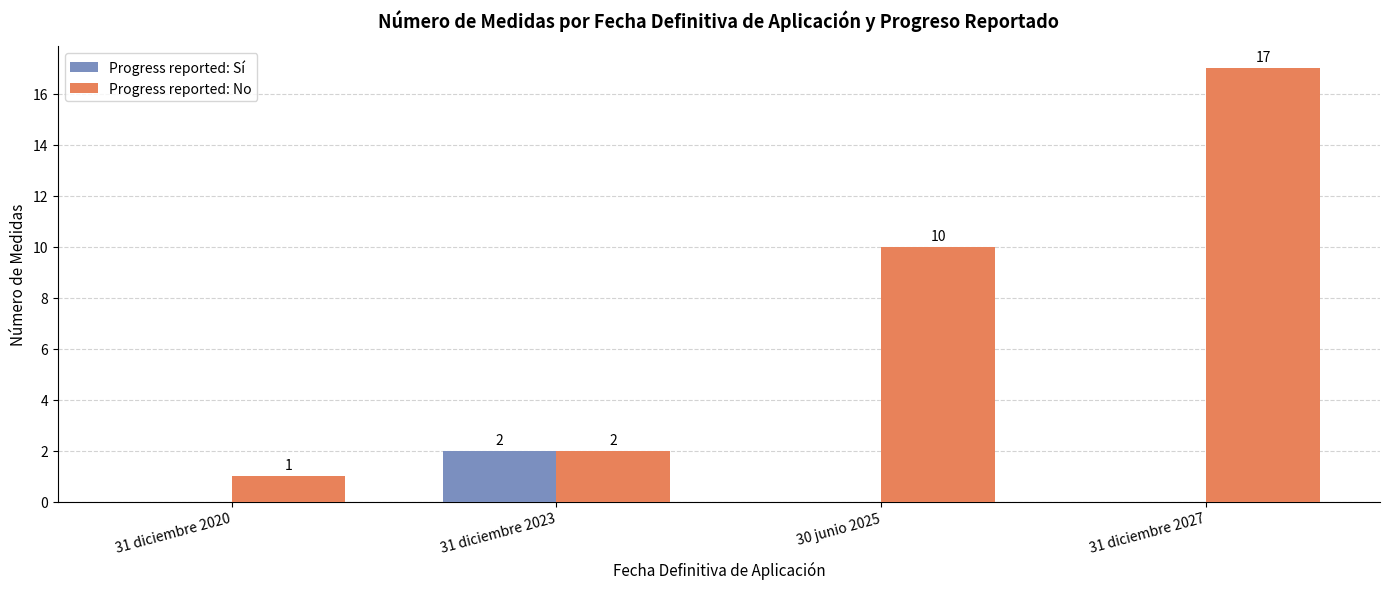

Between 31 diciembre 2020 and 30 junio 2025, which series saw the biggest shift?

Progress reported: No